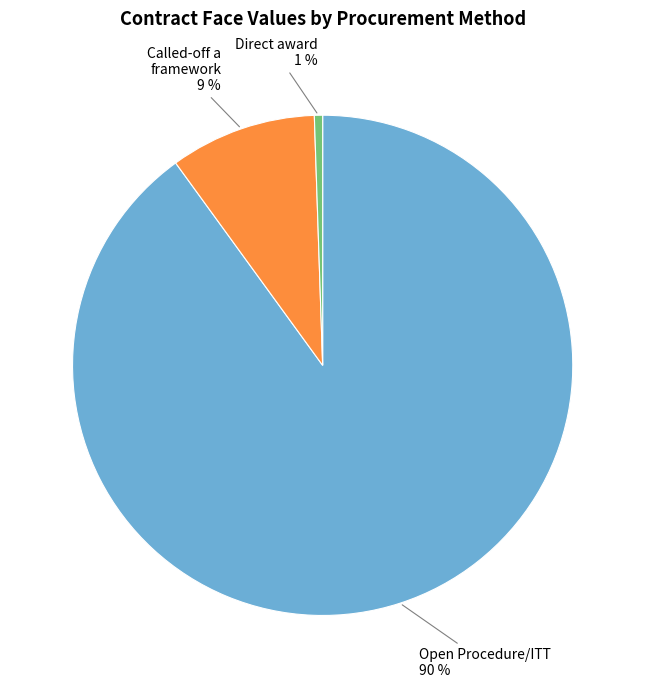

Is there a majority slice in this chart?

Yes